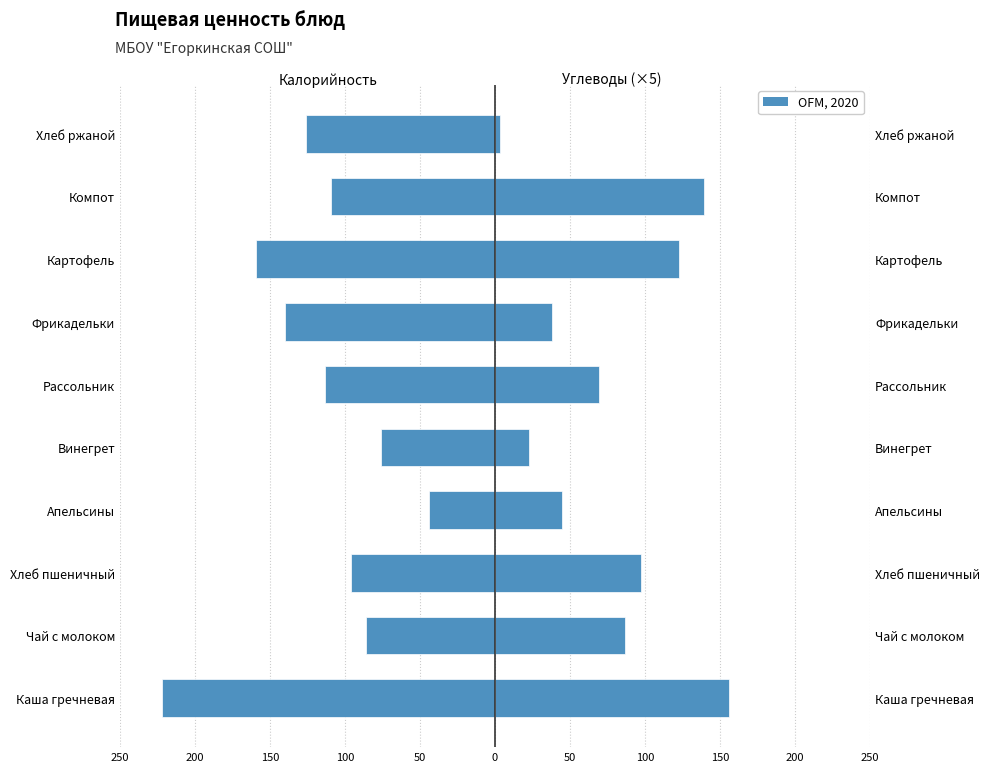

What is the difference between the maximum and minimum values in the Калорийность series?

178.0